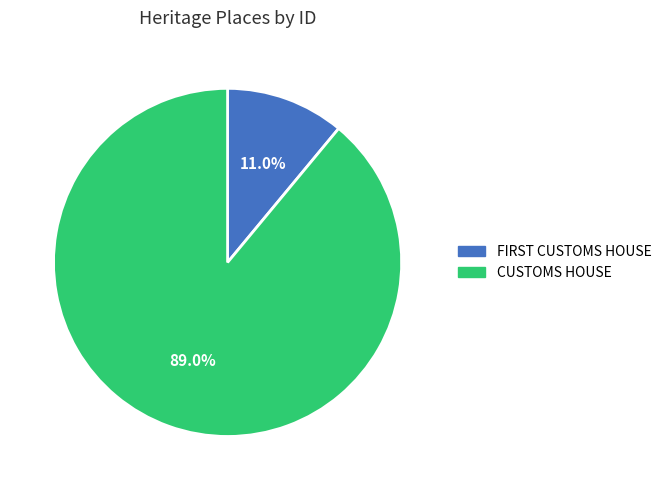

Rank the categories by value from highest to lowest.

CUSTOMS HOUSE, FIRST CUSTOMS HOUSE